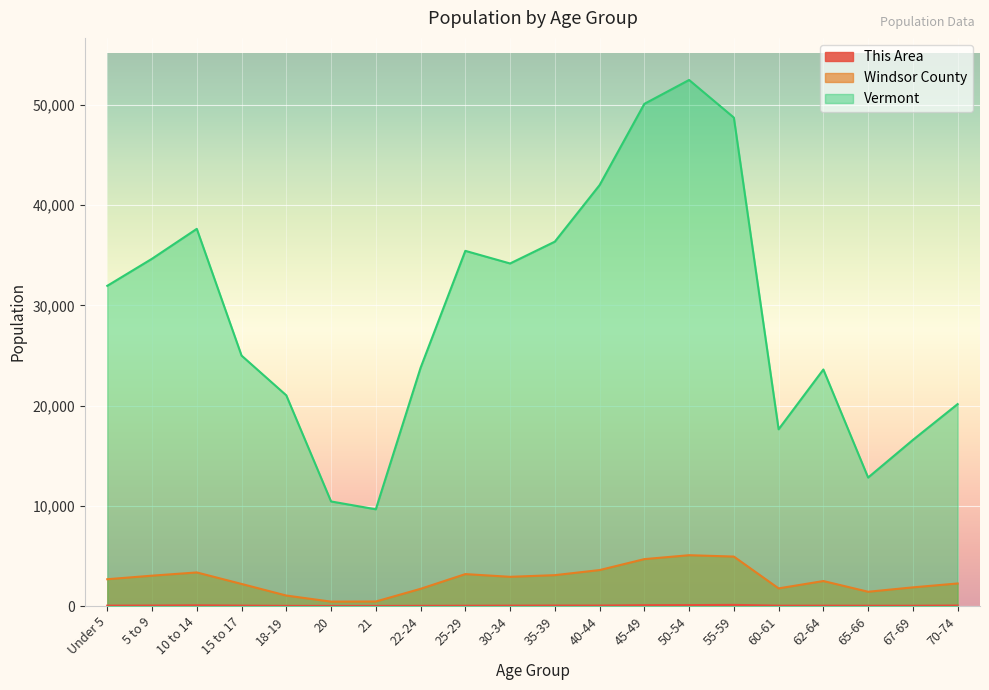

What position from the left is 55-59?

15